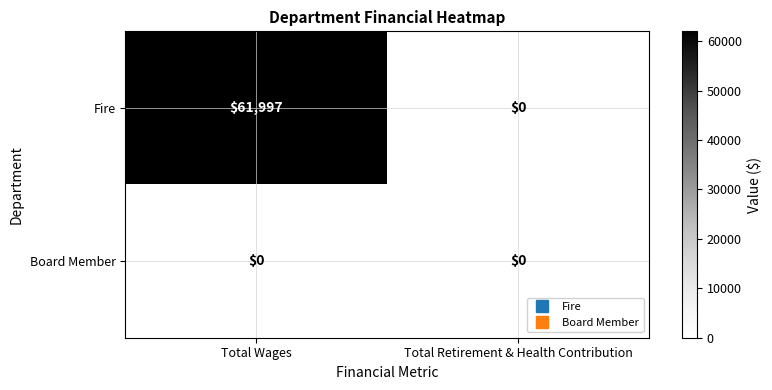

Between Total Wages and Total Retirement & Health Contribution, which series saw the biggest shift?

Fire